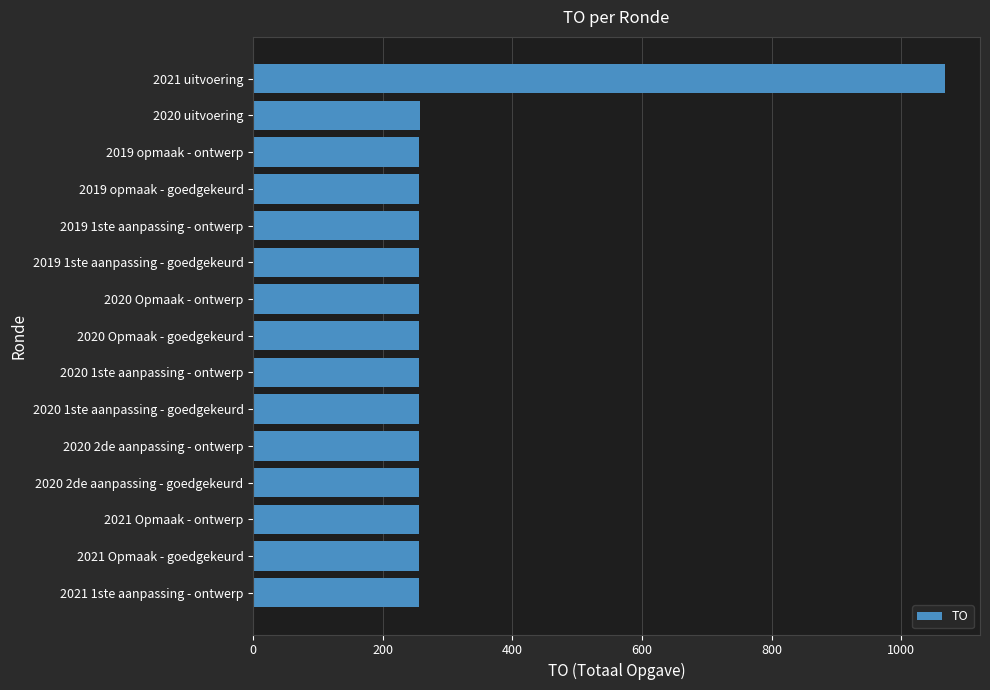

True or false: the data shows 408 at 2019 opmaak - goedgekeurd.

False